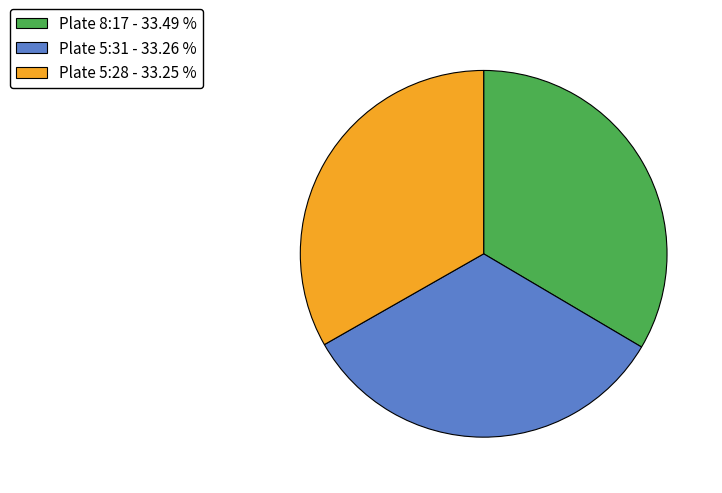

Does Plate 8:17 account for over 50% of the chart?

No